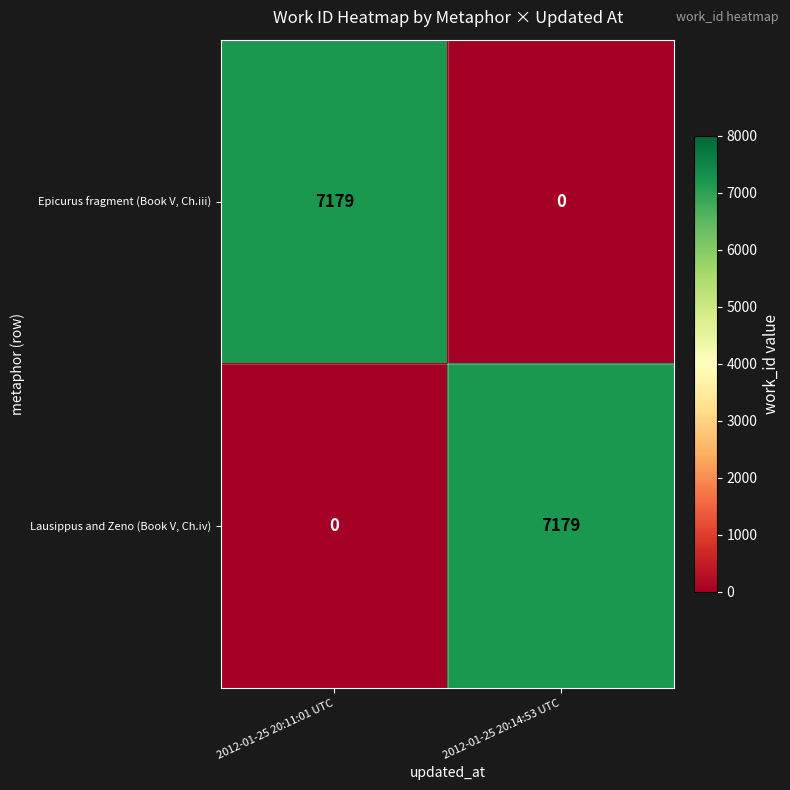

What is the total value across all series at 2012-01-25 20:11:01 UTC?

7179